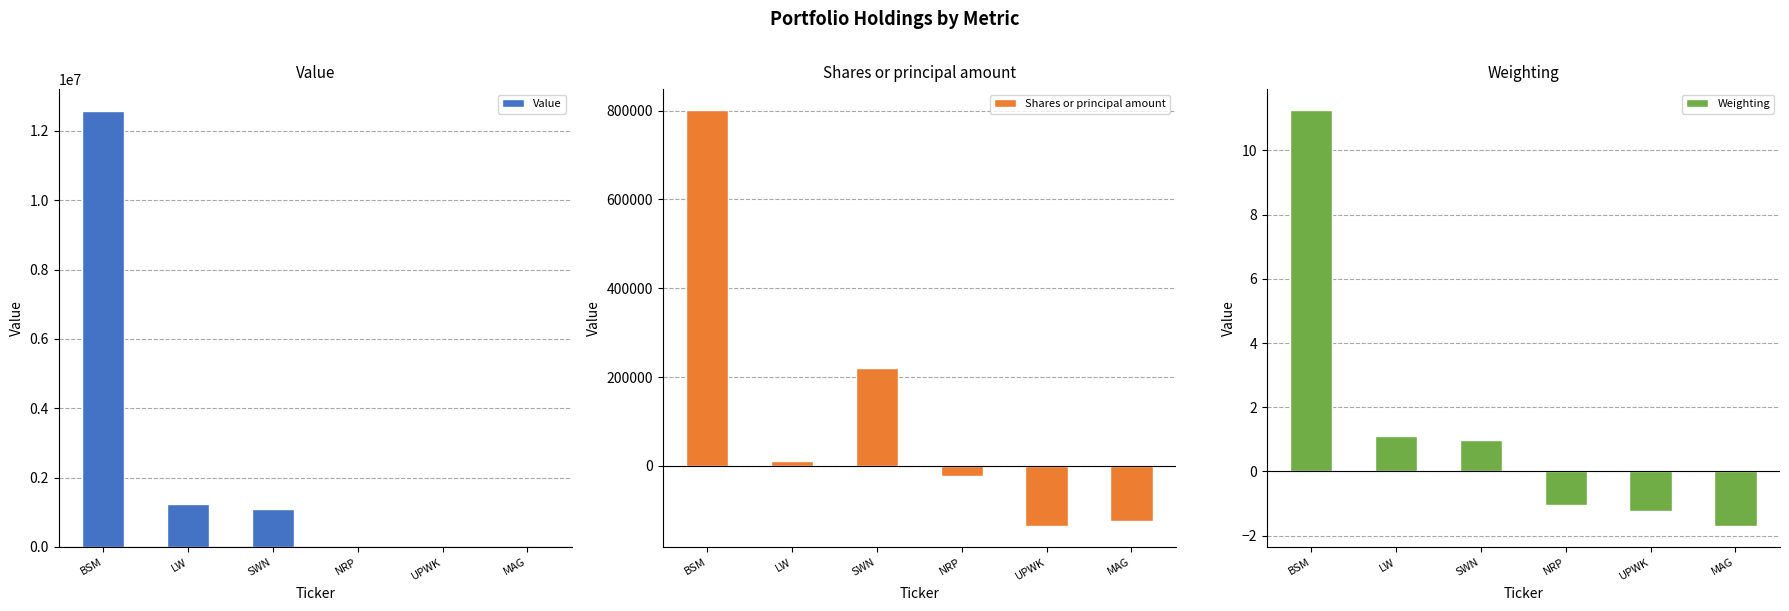

The Shares or principal amount series shows 99067.4 at SWN. True or false?

False